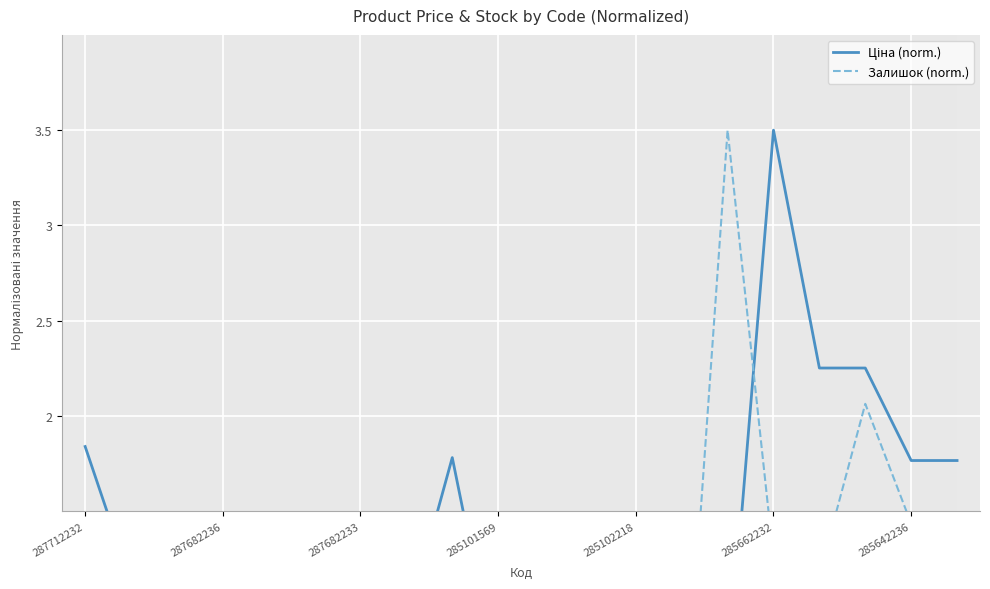

Is it true that Залишок (norm.) equals 2.0 at 285662232?

False